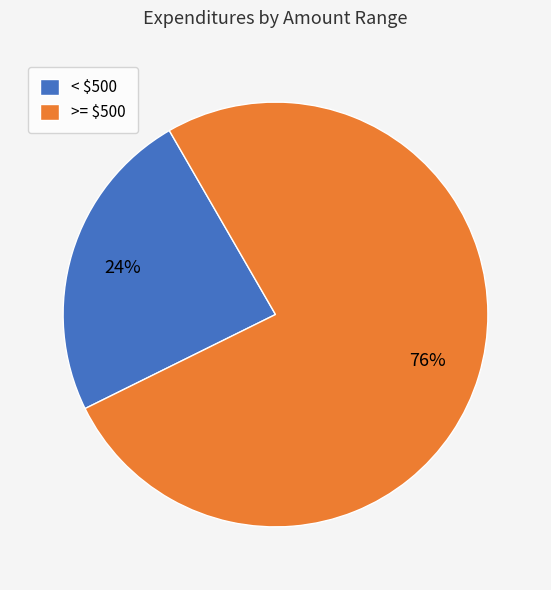

What percentage is the < $500 slice, to the nearest percent?

24%